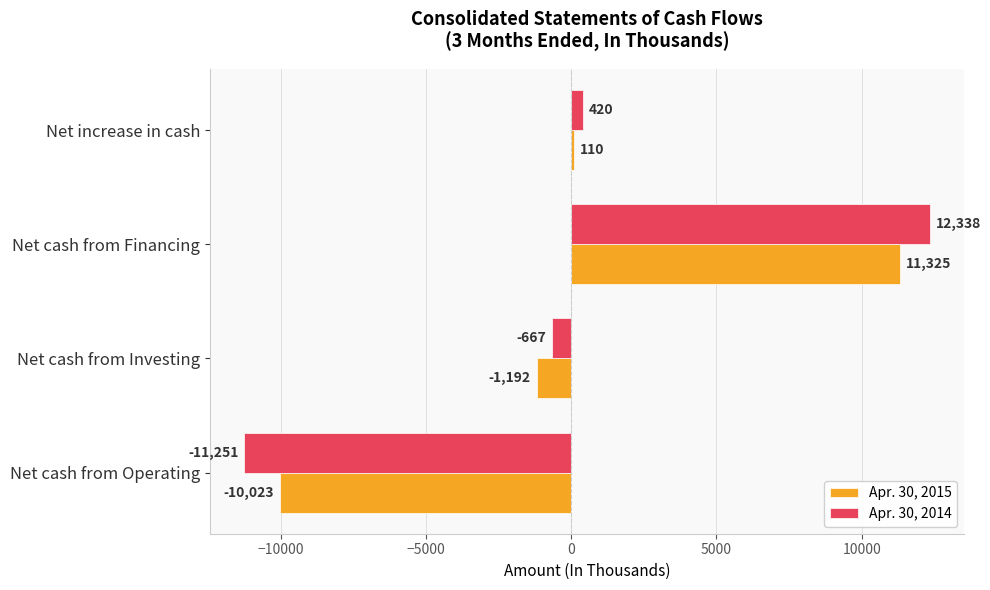

What are all the series names shown in the legend?

Apr. 30, 2015, Apr. 30, 2014